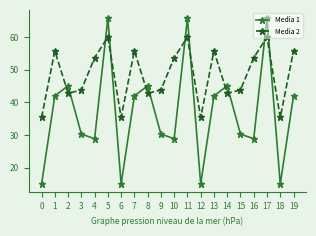

How many lines are shown in the chart?

2